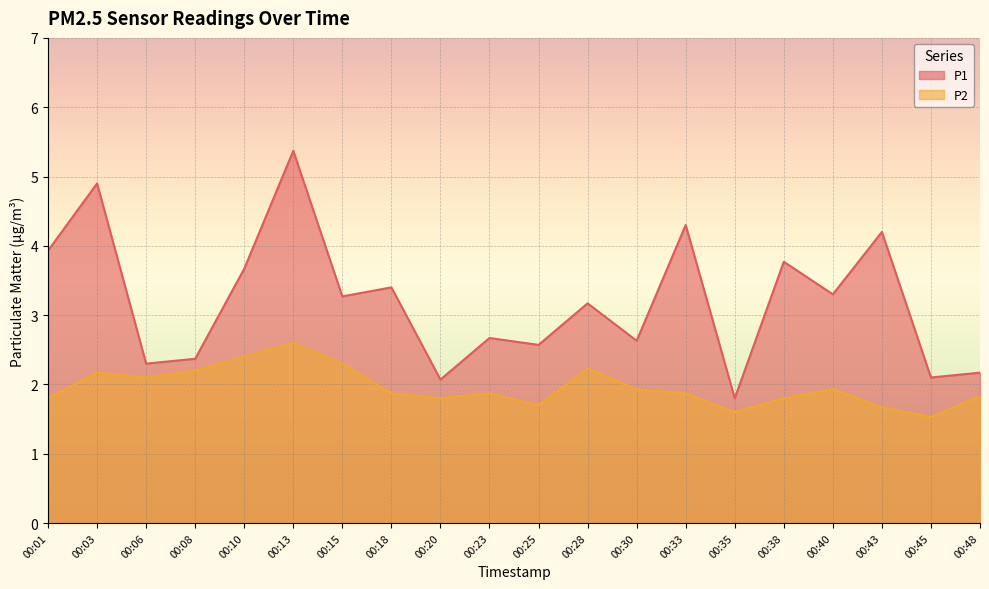

What is the lowest value of the P1 series?

1.8